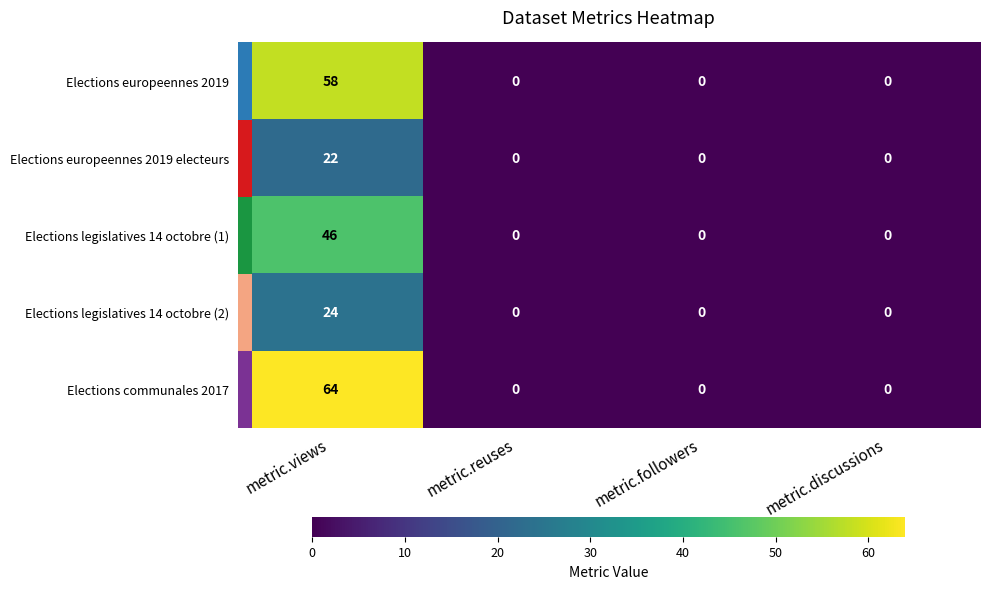

Which series has the widest spread of values?

Elections communales 2017